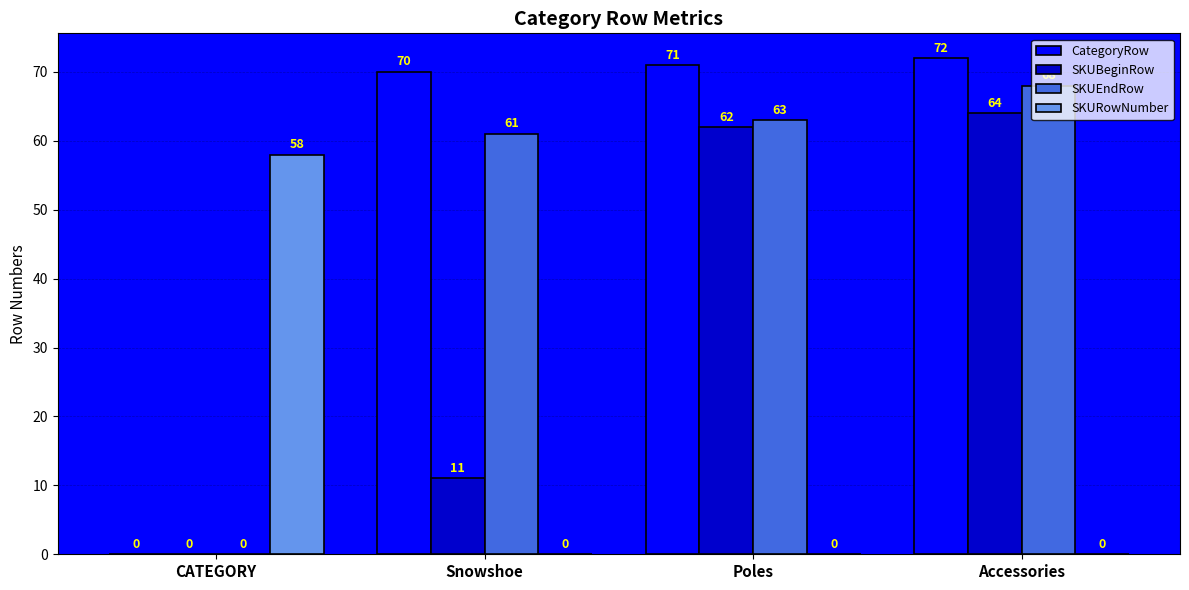

How many series are shown in this chart?

4